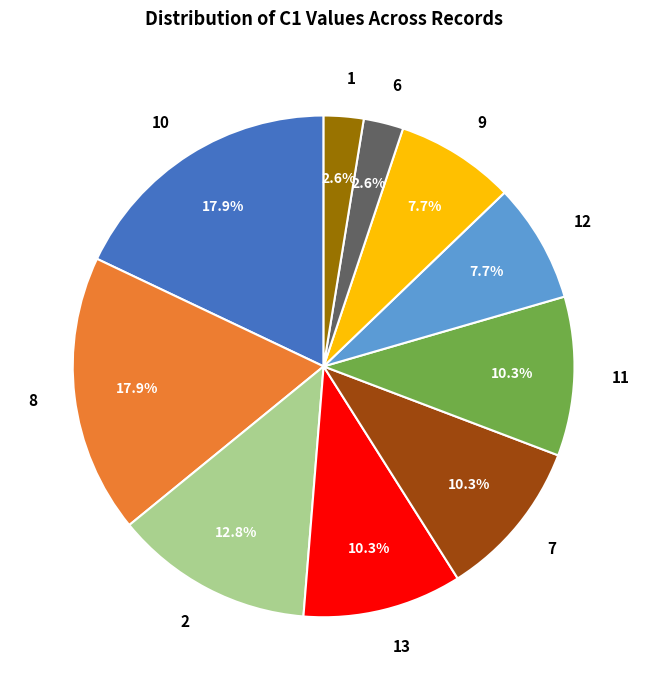

Does 8 account for over 50% of the chart?

No